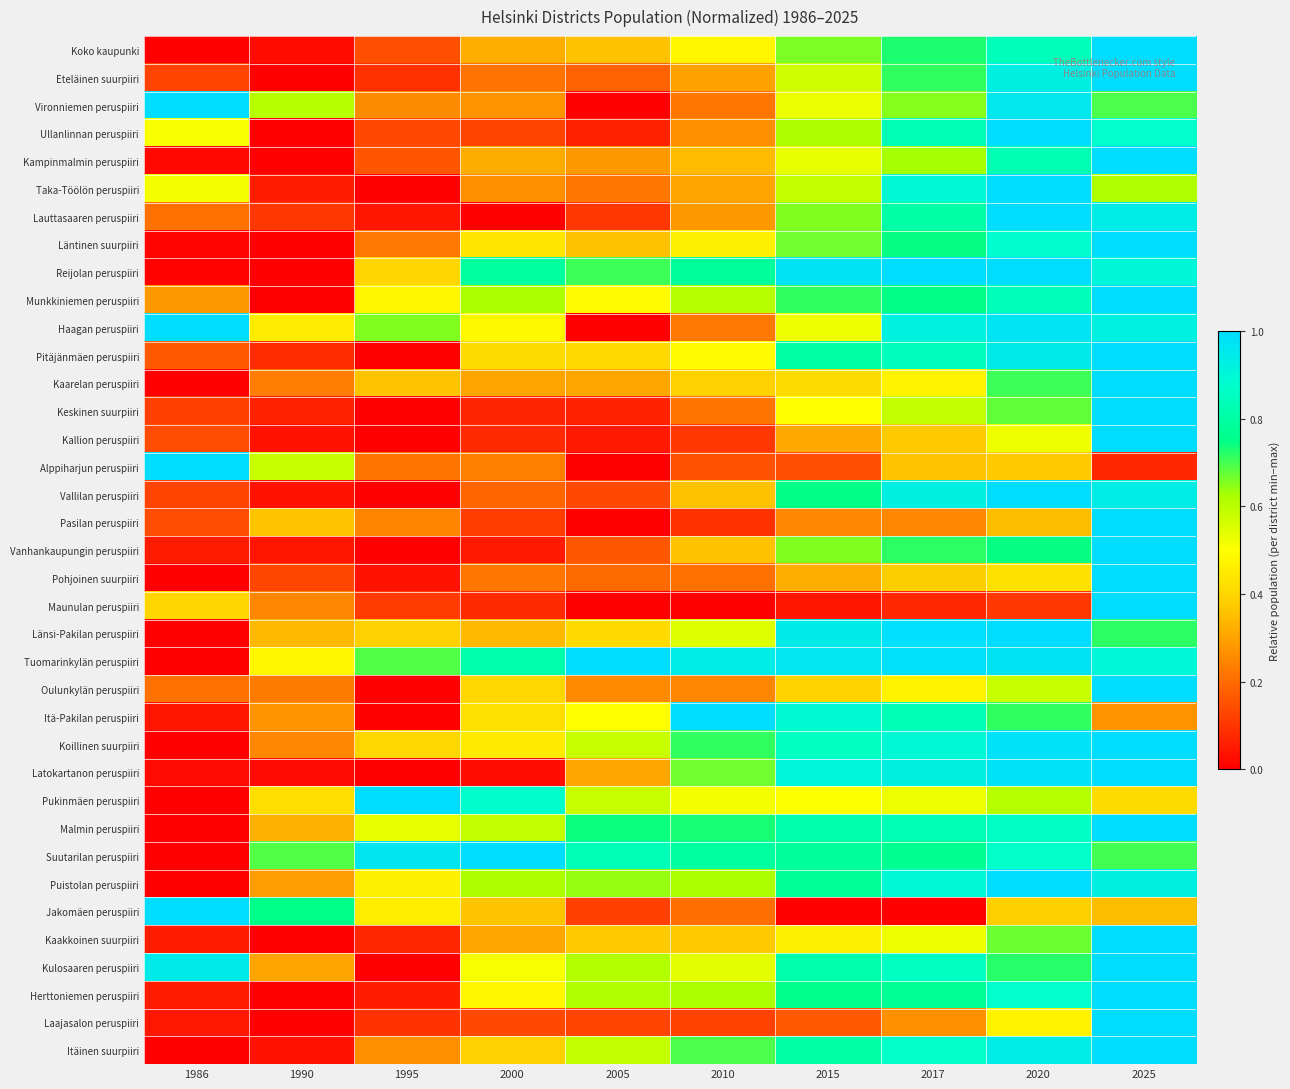

Count the number of categories in the chart.

10